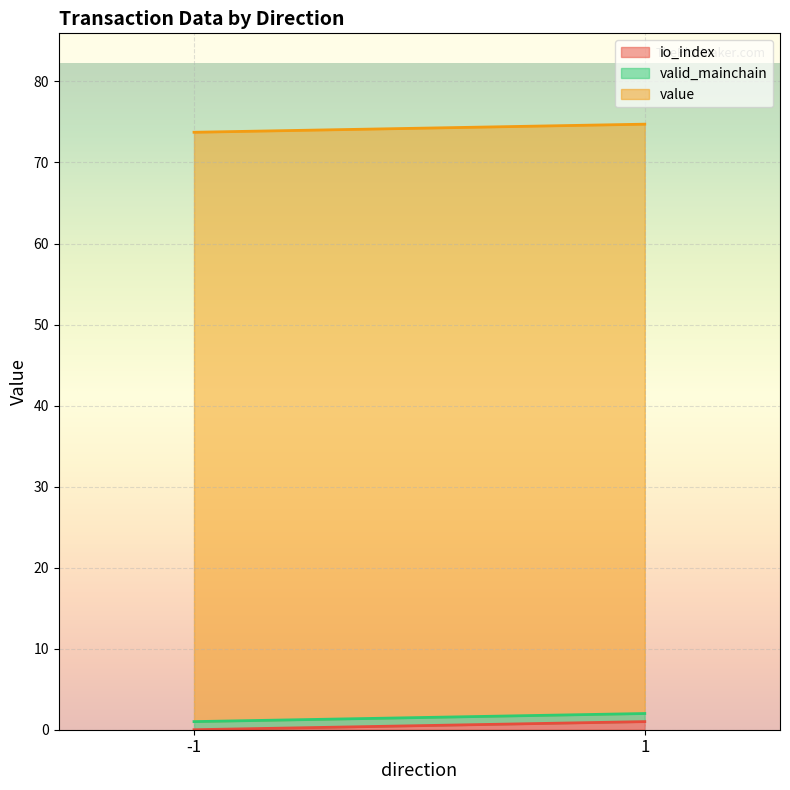

True or false: io_index and value cross at least once.

False